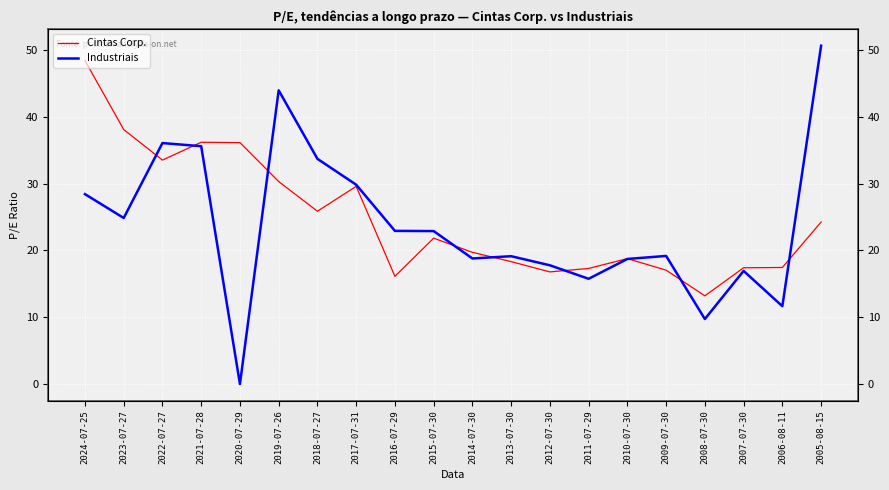

True or false: Cintas Corp. has more than 2 points higher than both neighbors.

True